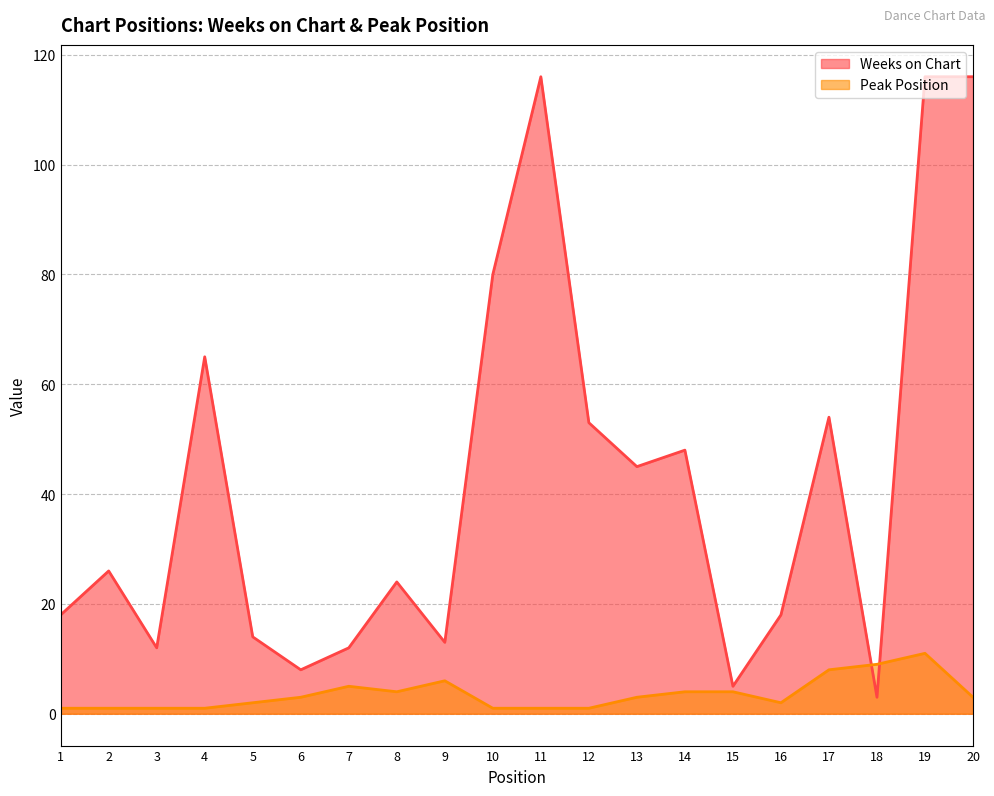

True or false: Peak Position and Weeks on Chart cross at least once.

True